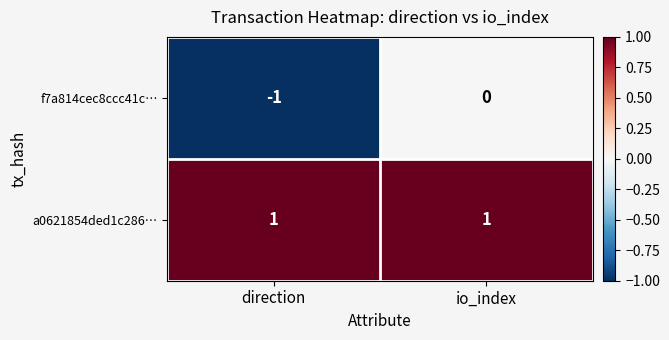

Reading right to left, extract all data points from this chart.

f7a814cec8ccc41c…: 0	-1
a0621854ded1c286…: 1	1